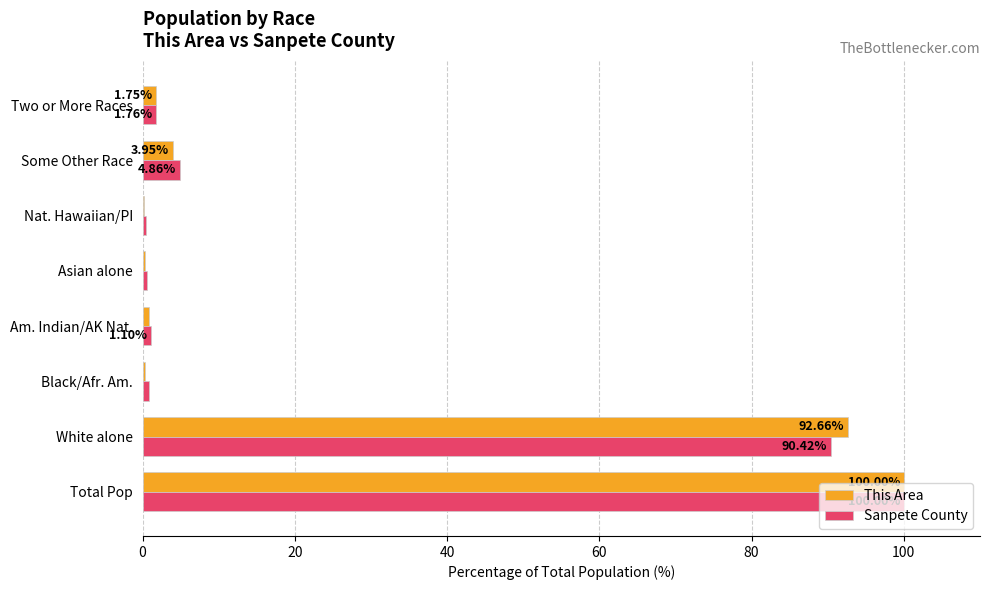

At which label is Sanpete County closest to 50?

White alone